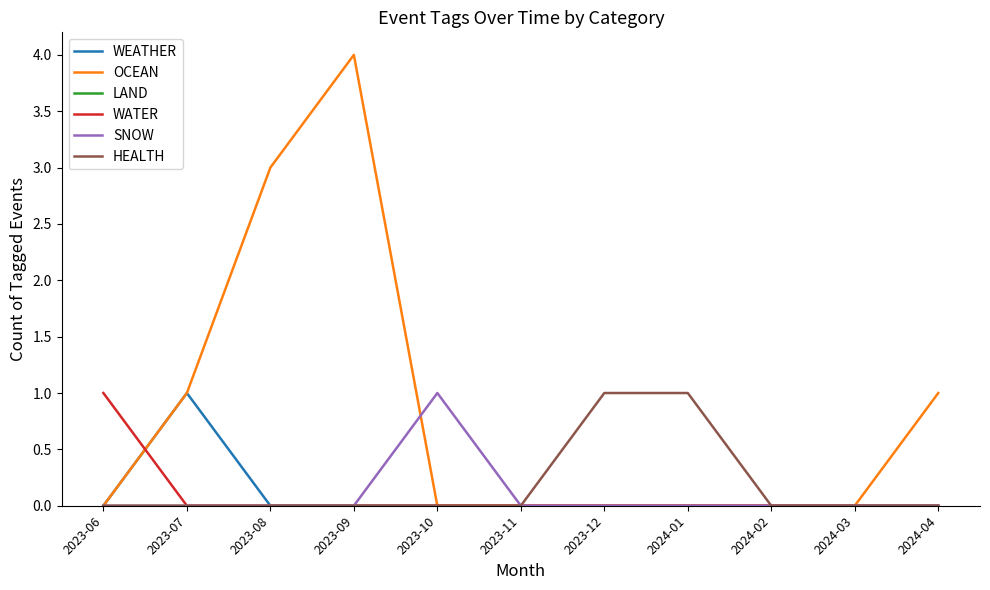

Which category has the highest value in the SNOW series?

2023-10